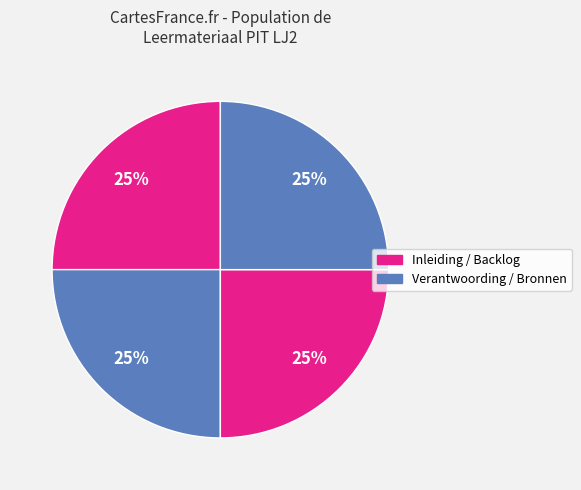

How many segments does this pie chart have?

4